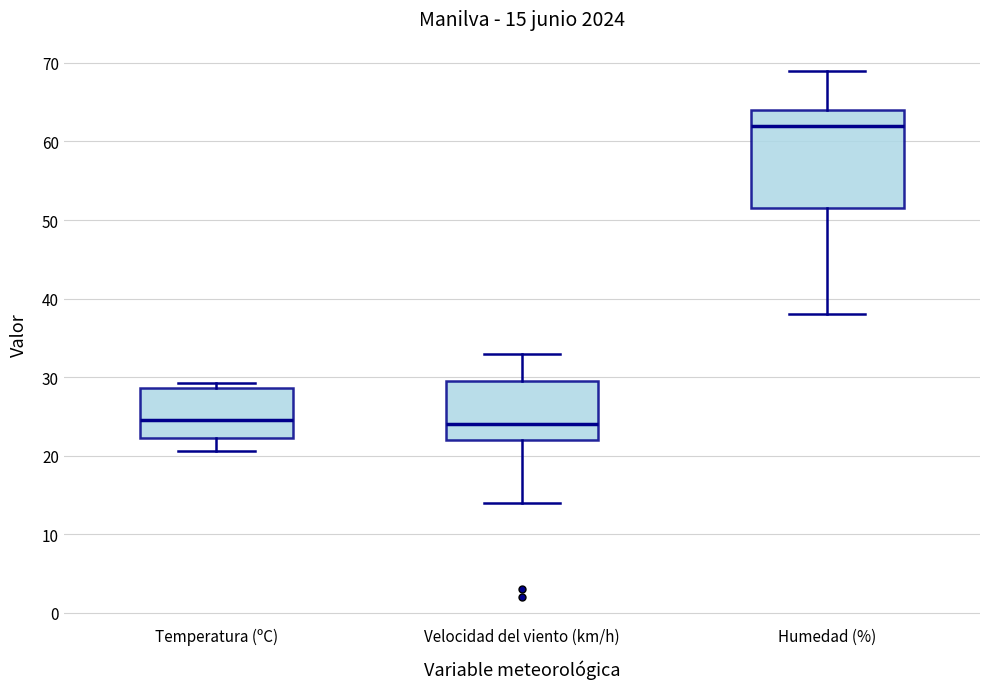

Comparing the boxes themselves (not the whiskers), which one is the tallest?

Humedad (%)